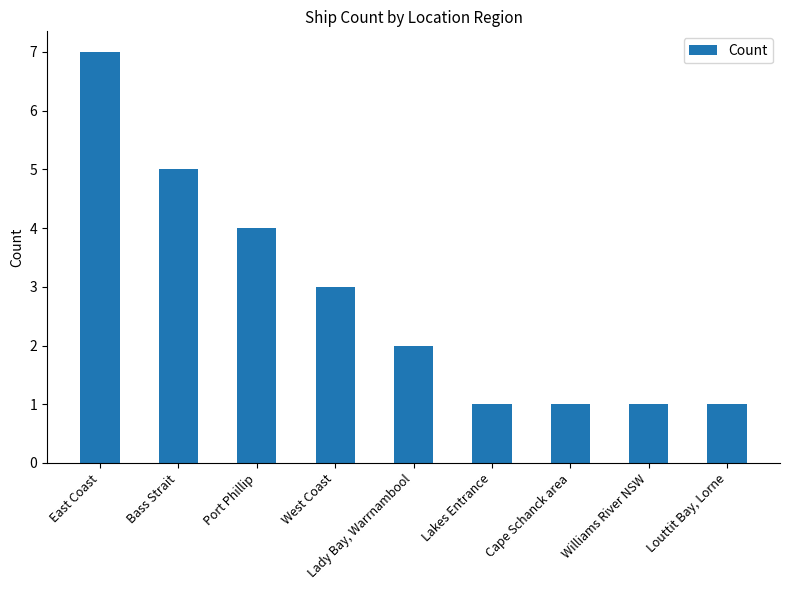

Which has a higher value, Bass Strait or West Coast?

Bass Strait